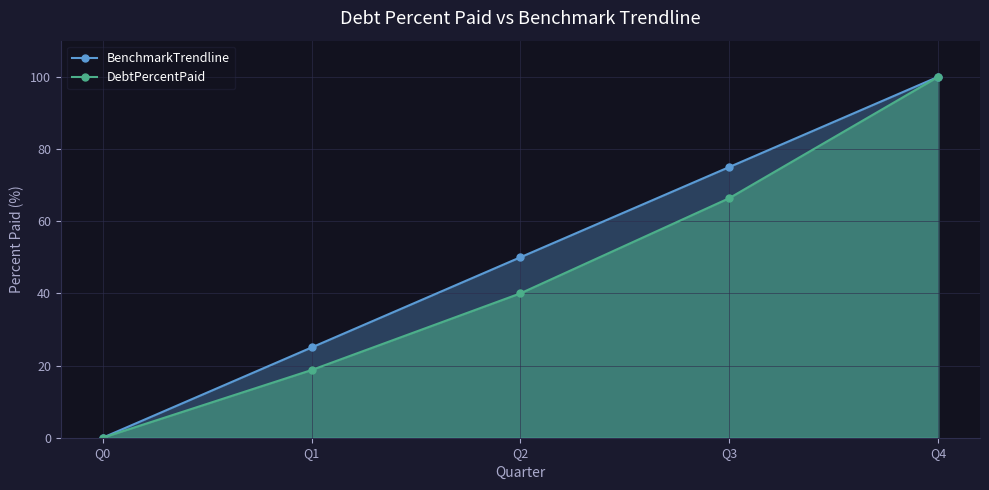

How many lines are shown in the chart?

2